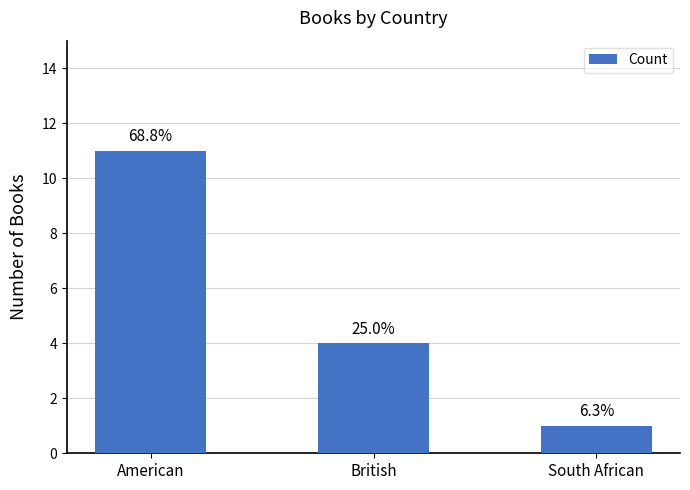

Reading left to right, extract all data points from this chart.

American=11	British=4	South African=1